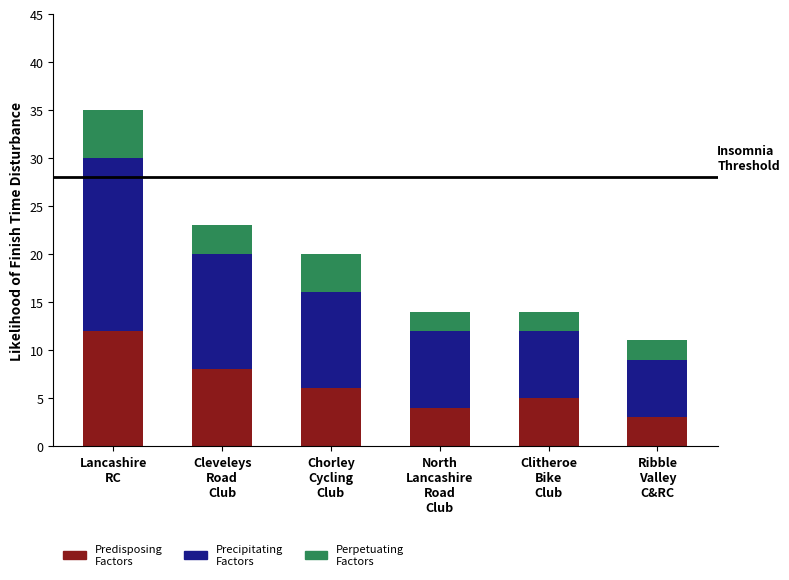

What is the lowest value of the Predisposing Factors series?

3